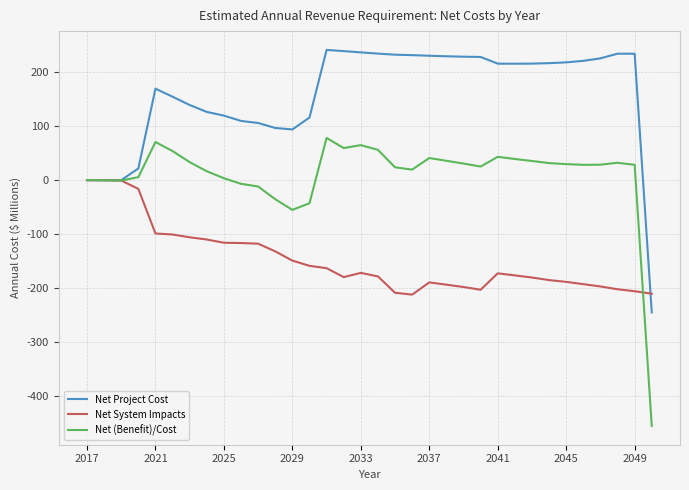

What is the average value of the Net System Impacts series?

-147.9